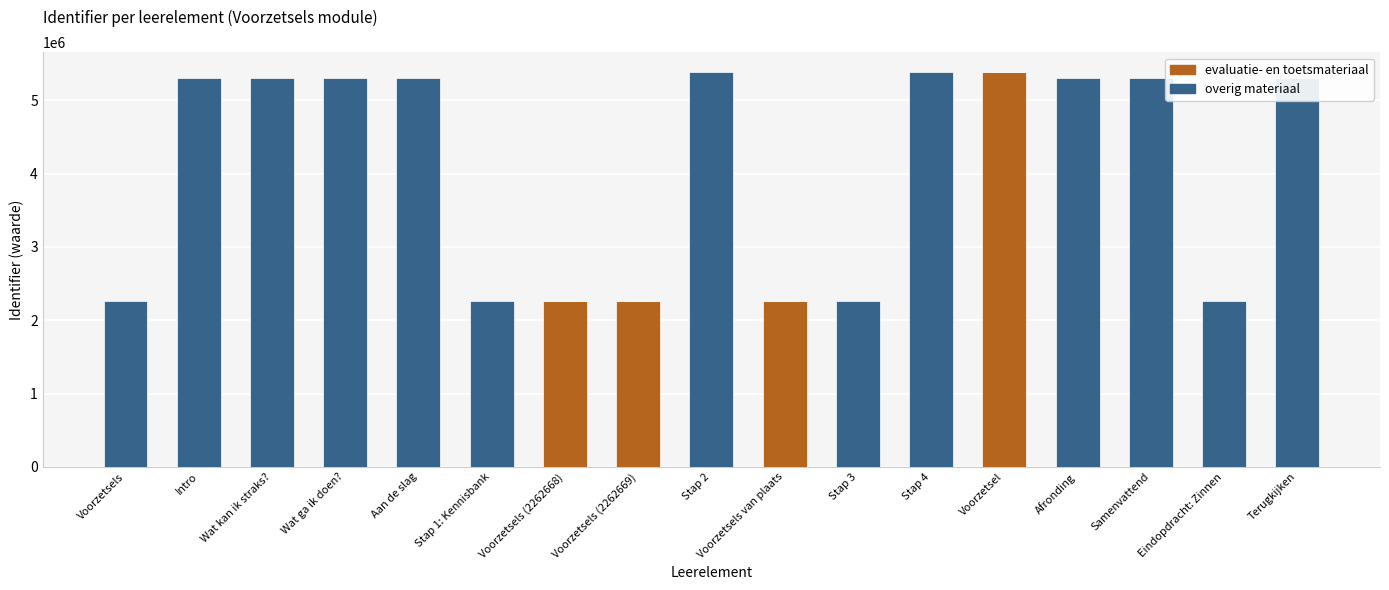

What is the total value across all series at Wat kan ik straks??

5307443